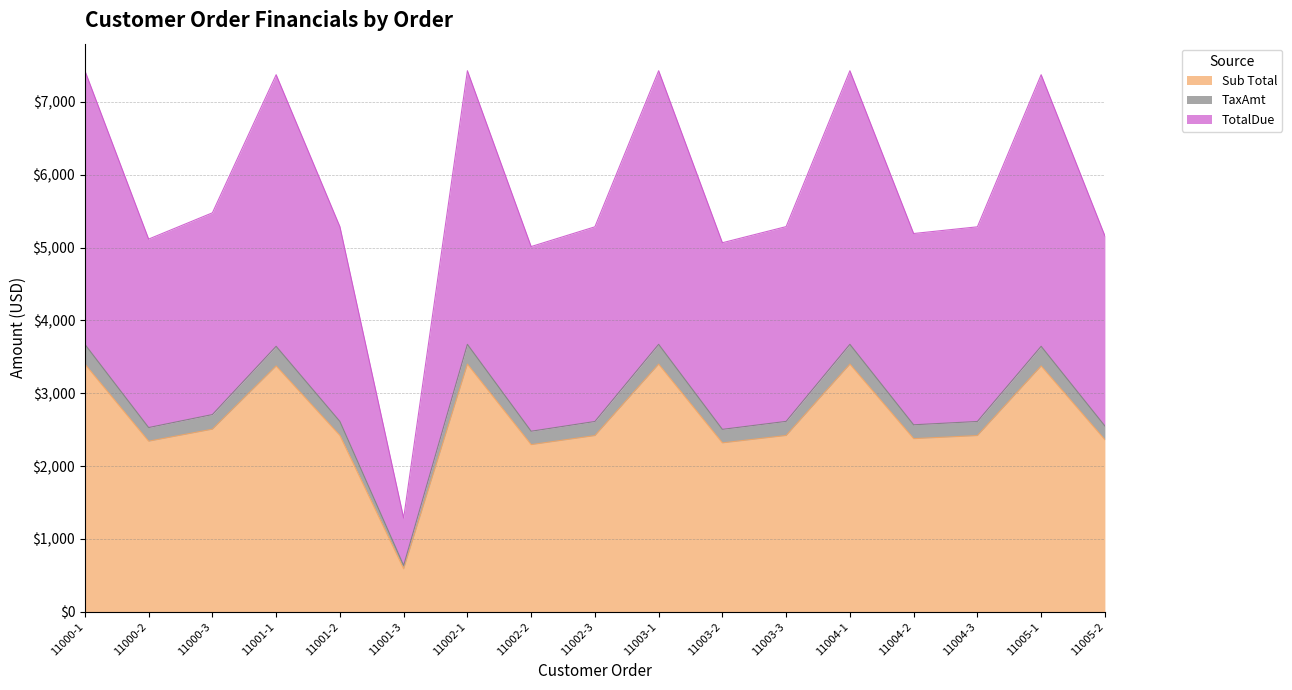

True or false: Sub Total and TaxAmt cross at least once.

False